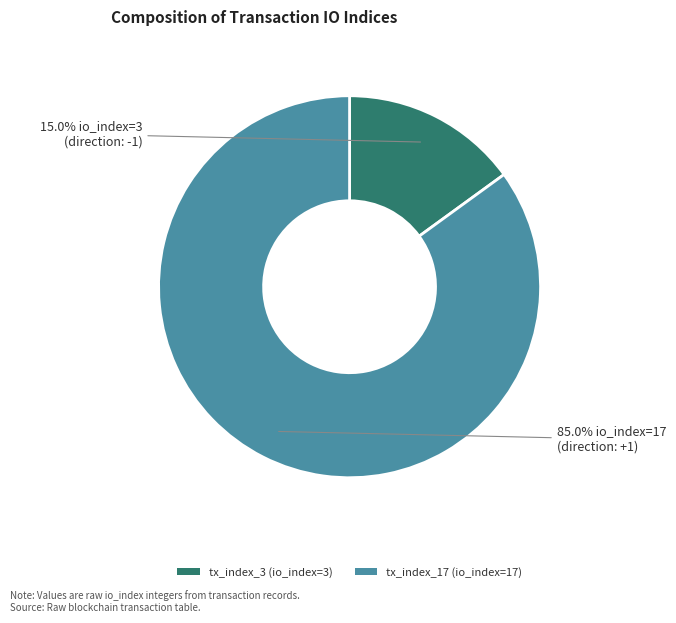

What percentage is the tx_index_3 slice, to the nearest percent?

15%